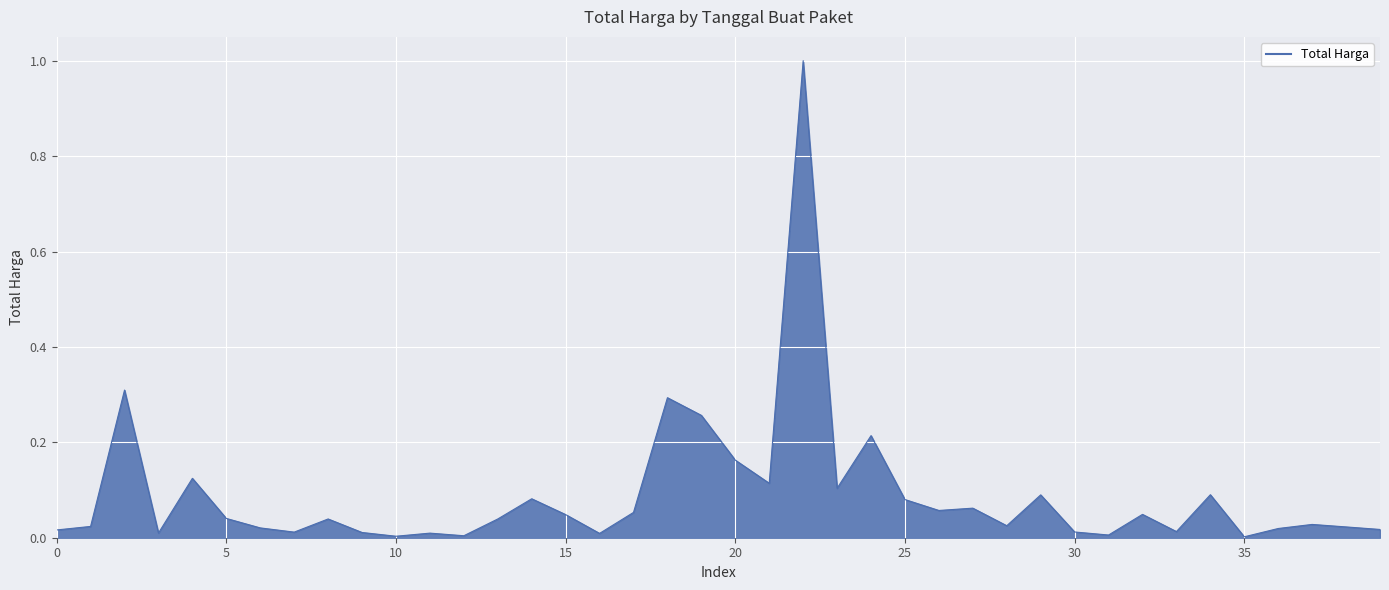

What is the difference between the maximum and minimum values?

1.0